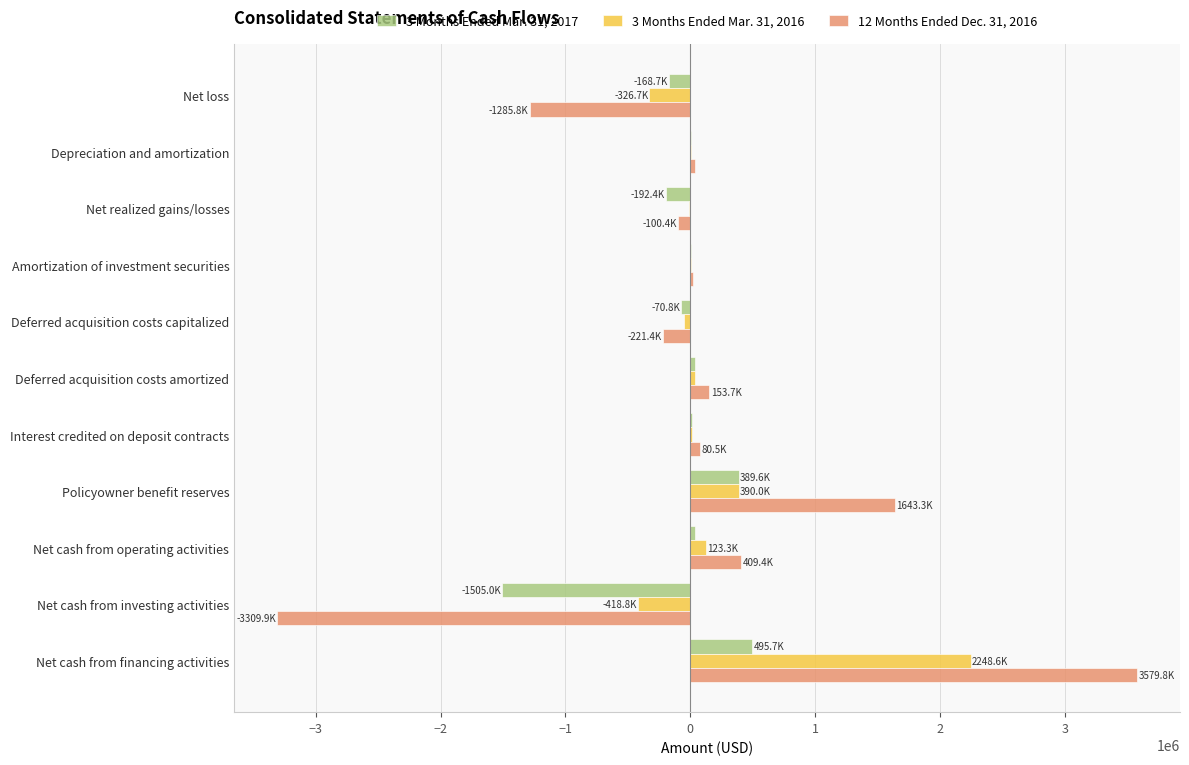

Between Net loss and Net cash from investing activities, which series saw the biggest shift?

12 Months Ended Dec. 31, 2016